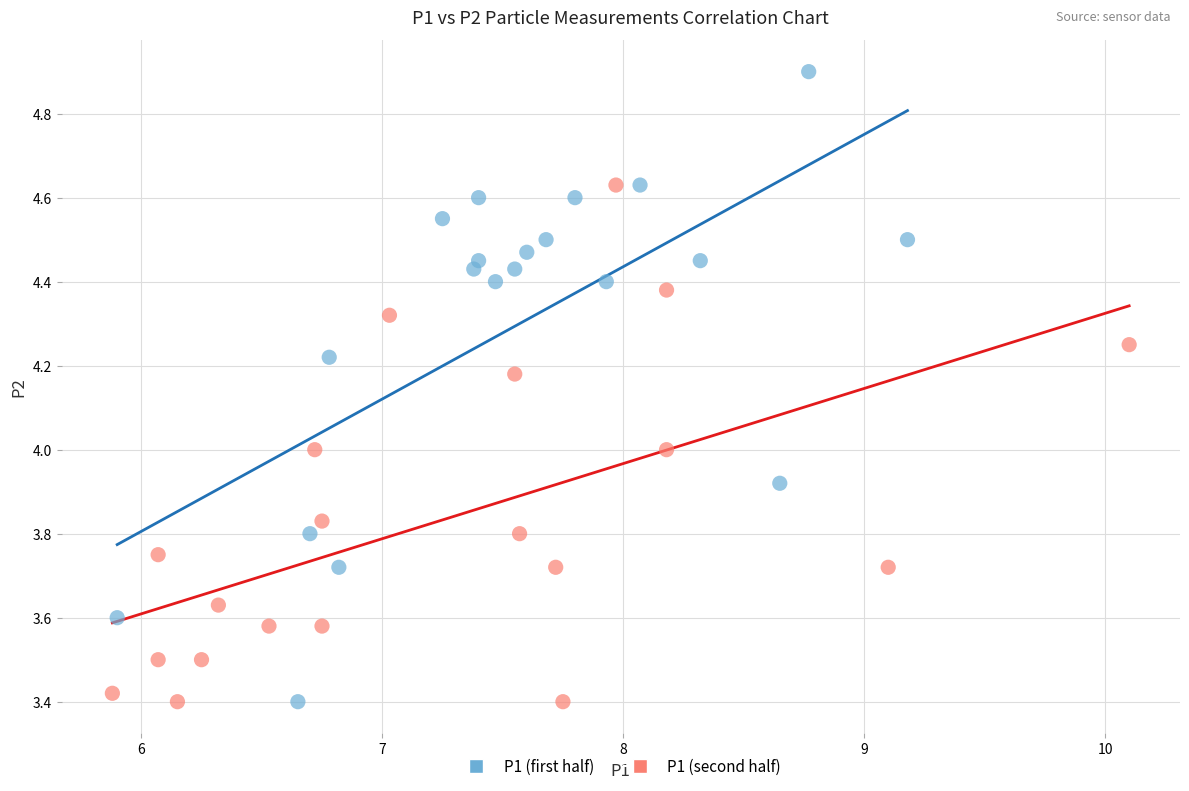

Which series has the widest spread of Y values?

P1 (first half)